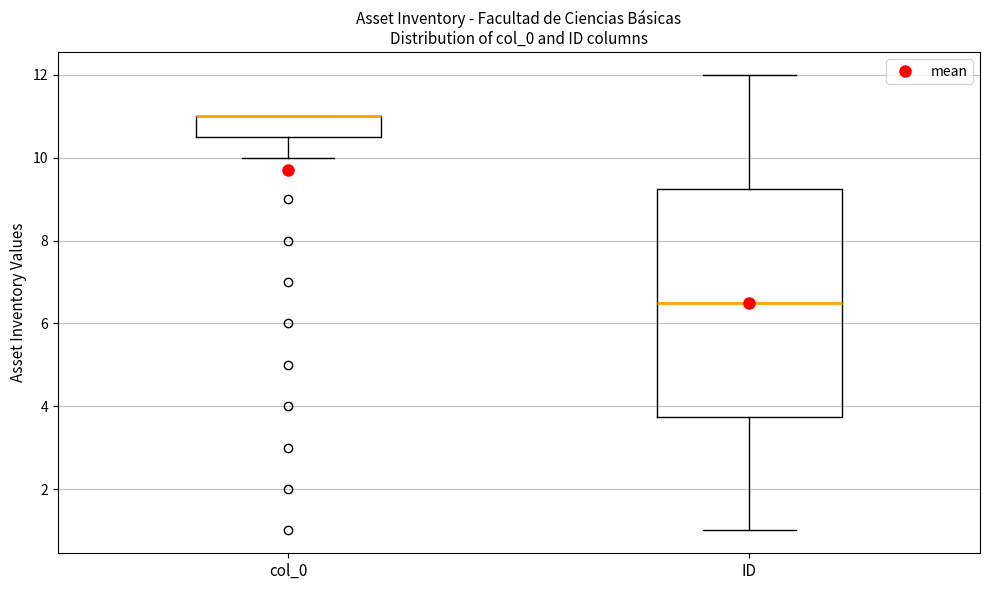

Comparing the boxes themselves (not the whiskers), which one is the tallest?

ID